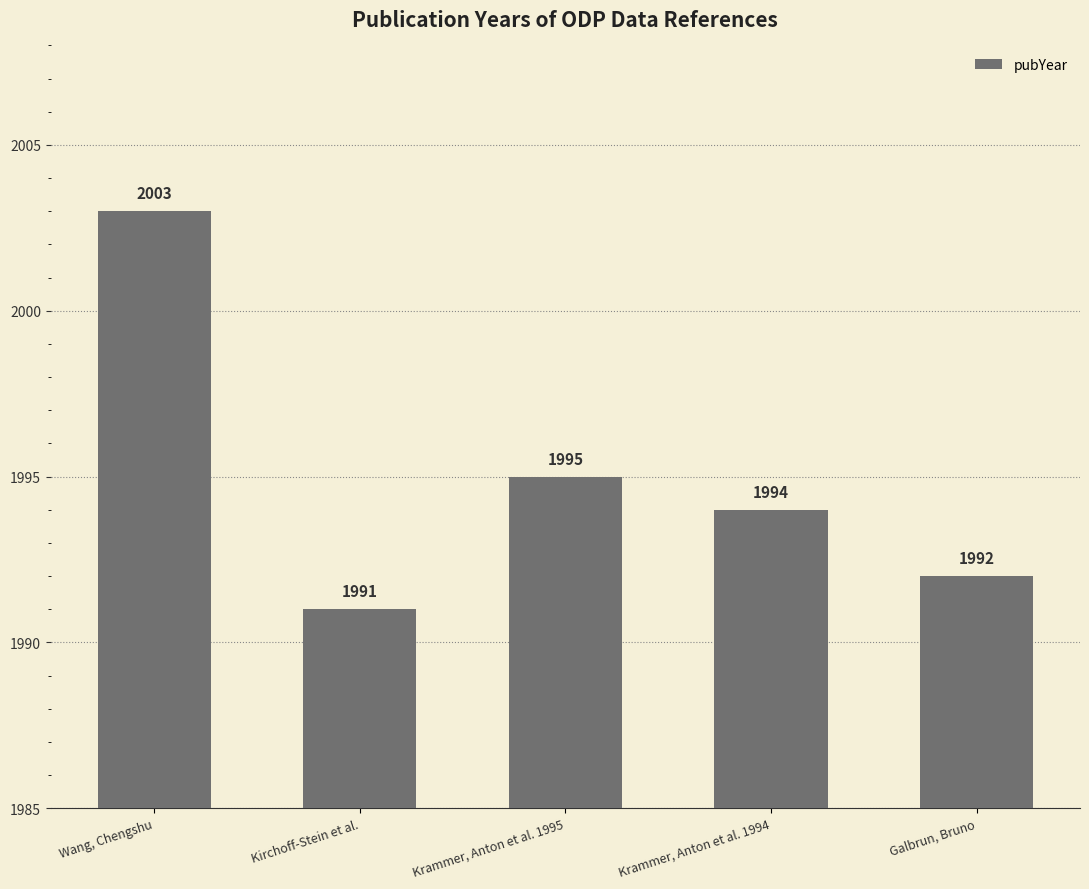

Which has a higher value, Krammer, Anton et al. 1994 or Wang, Chengshu?

Wang, Chengshu